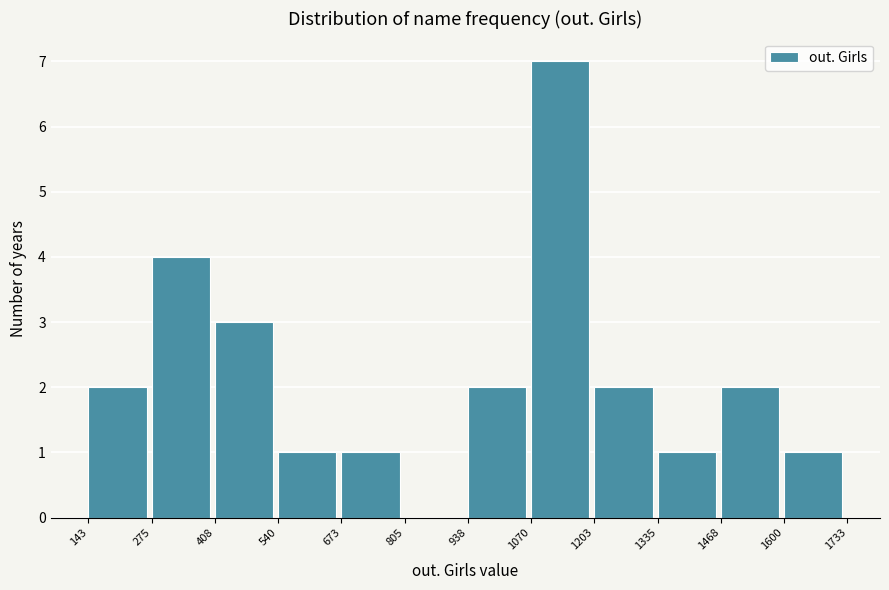

Reading left to right, list every bar in this chart as the range it spans on the x-axis followed by its height. The values are not printed on the chart, so give them approximately, as read against the axis.

143 to 275: 2
275 to 408: 4
408 to 540: 3
540 to 673: 1
673 to 805: 1
805 to 938: 0
938 to 1070: 2
1070 to 1203: 7
1203 to 1335: 2
1335 to 1468: 1
1468 to 1600: 2
1600 to 1733: 1